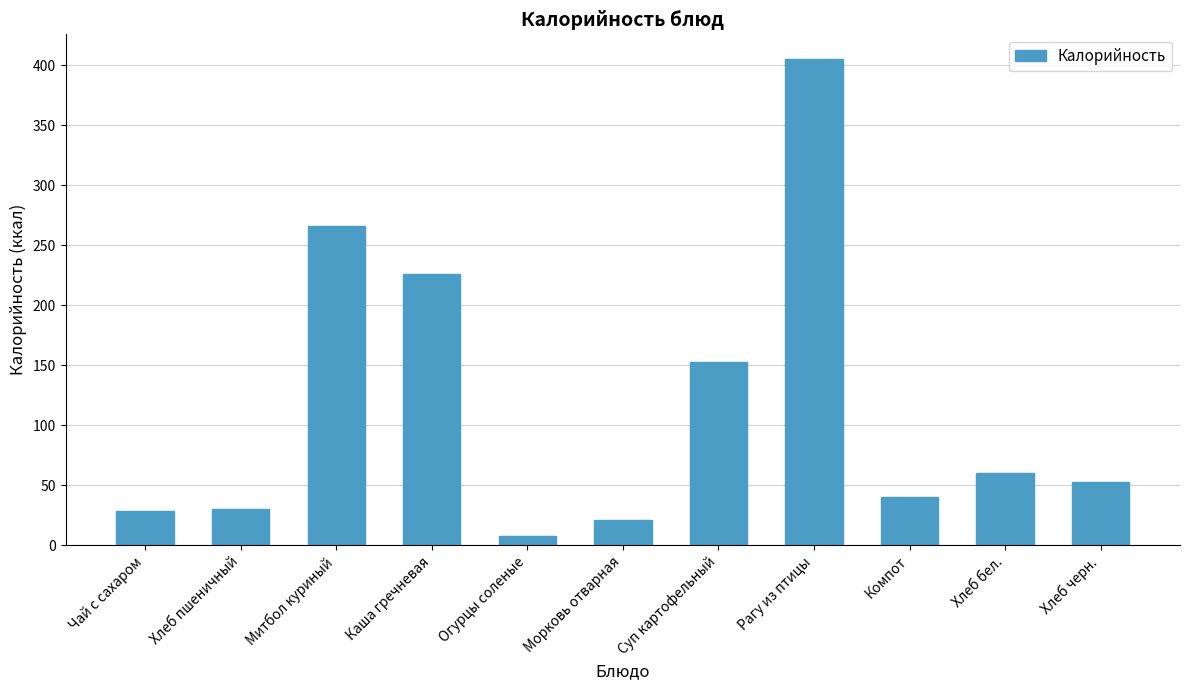

What is the maximum value shown in the chart?

405.4